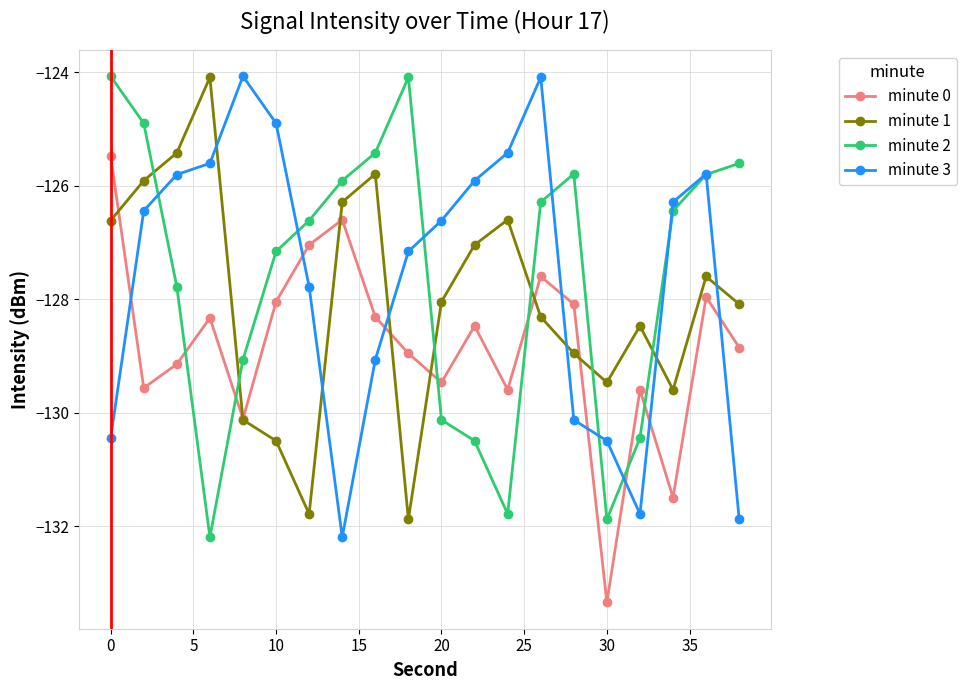

True or false: minute 3 and minute 0 cross at least once.

True